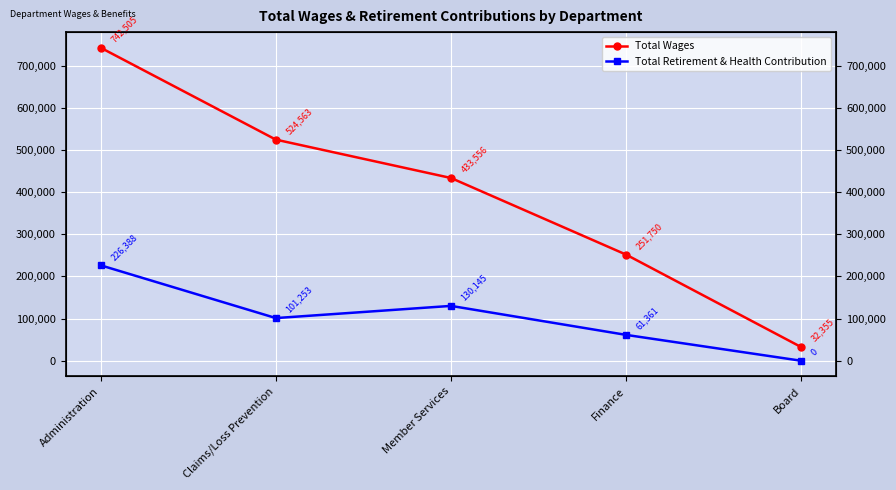

Is this an area chart (filled region under the line)?

No